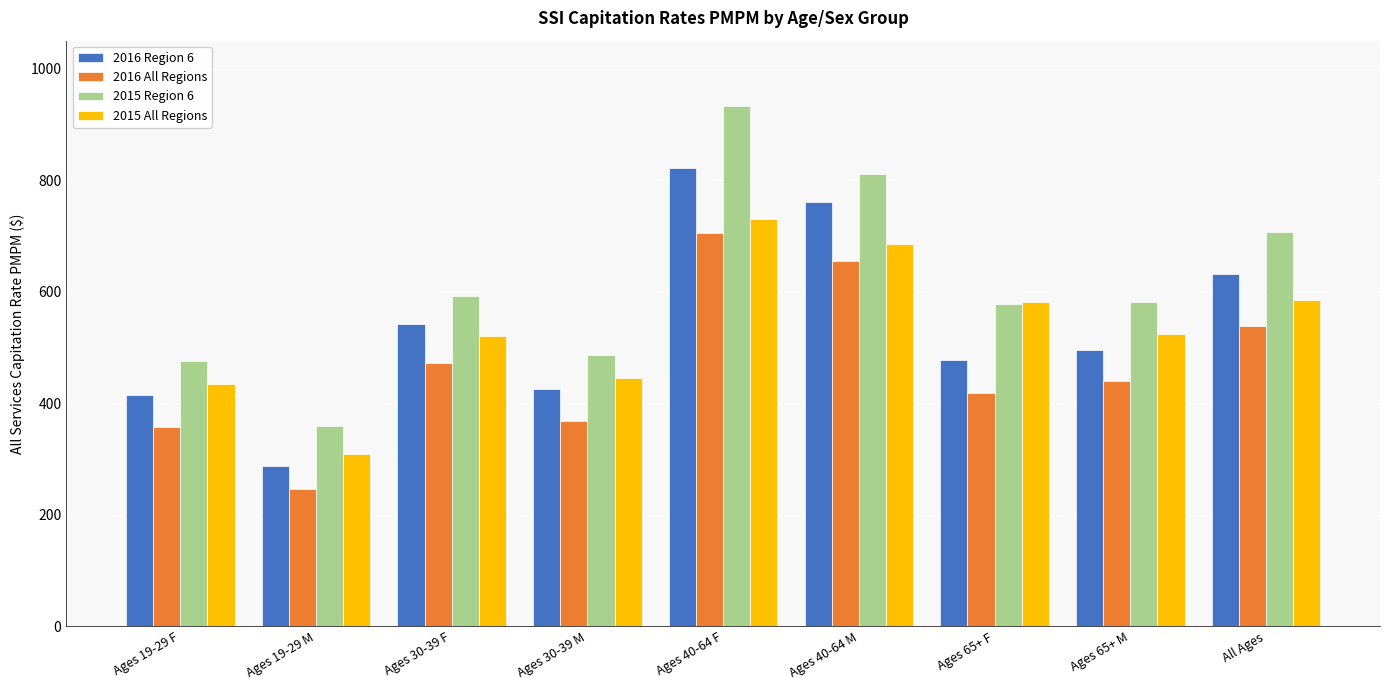

What is the difference between the highest and lowest values at Ages 30-39 M?

118.7